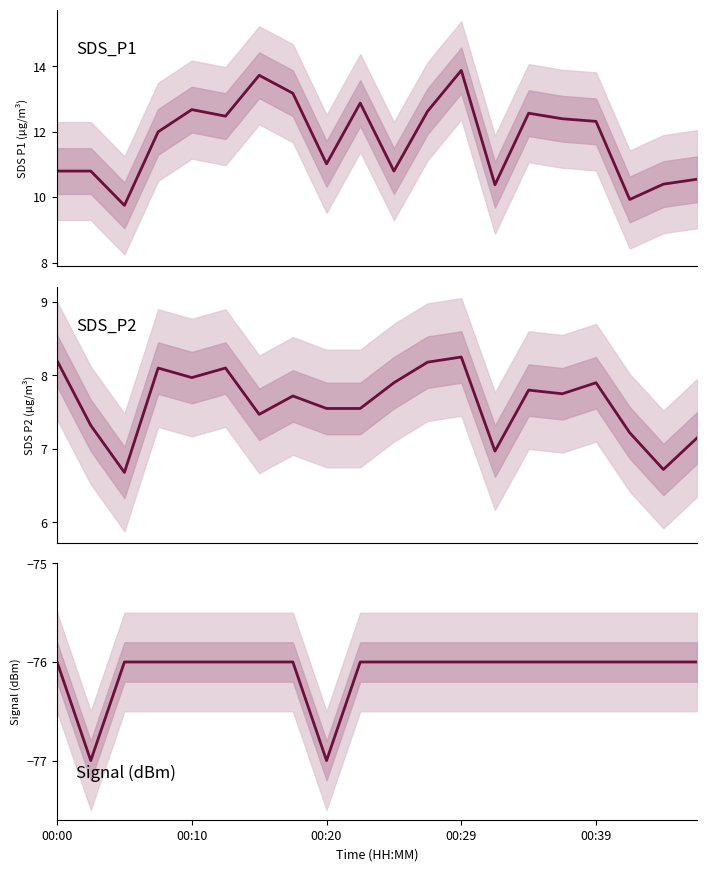

The value of SDS_P2 at 00:10 is 8.0. True or false?

True